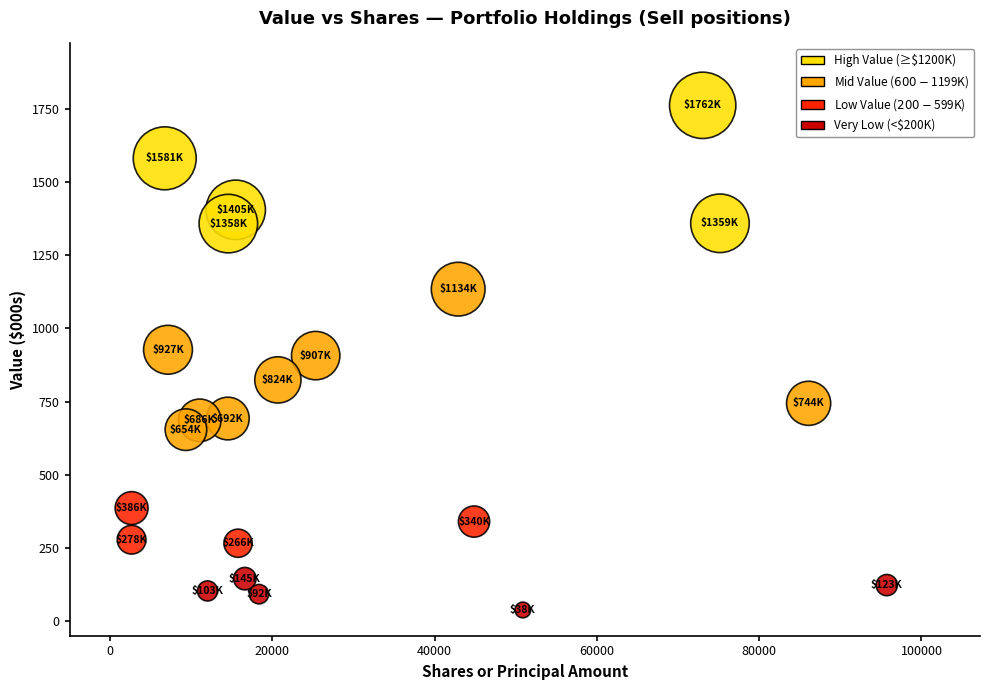

What is the range of Y values (max minus min)?

1724